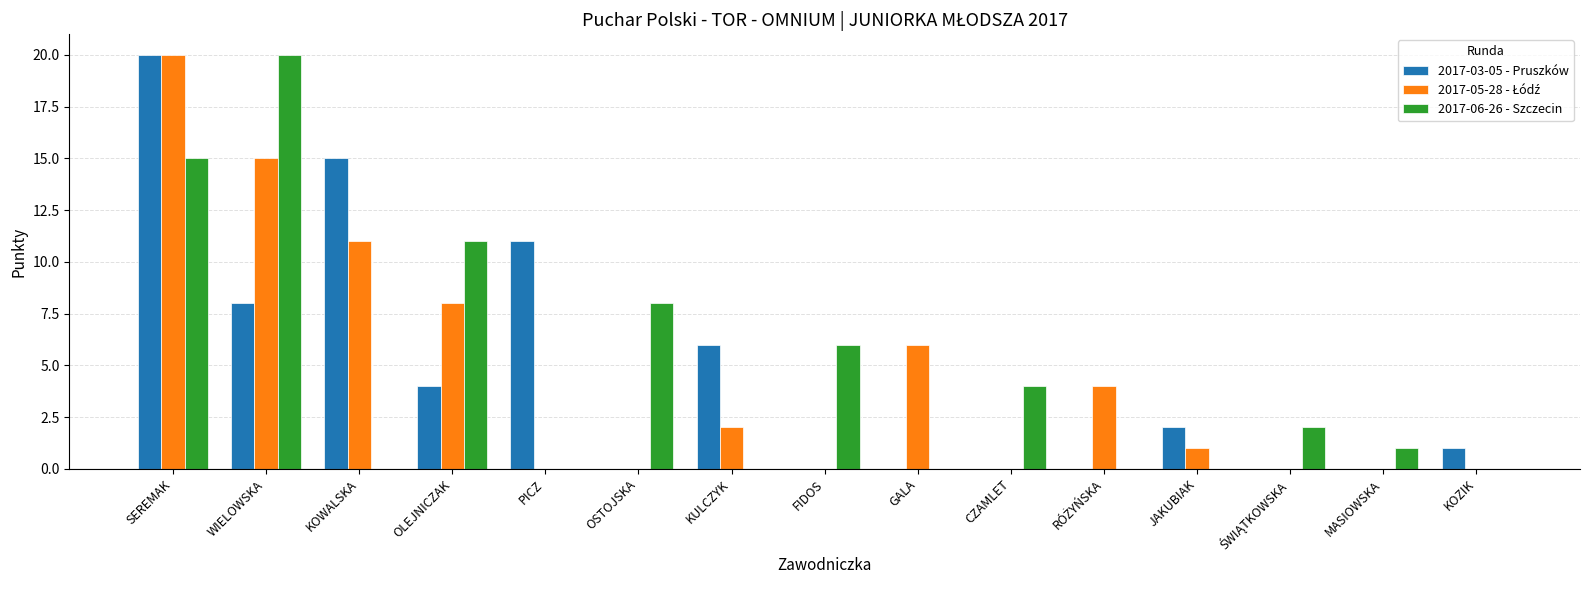

What is the highest value of the 2017-06-26 - Szczecin series?

20